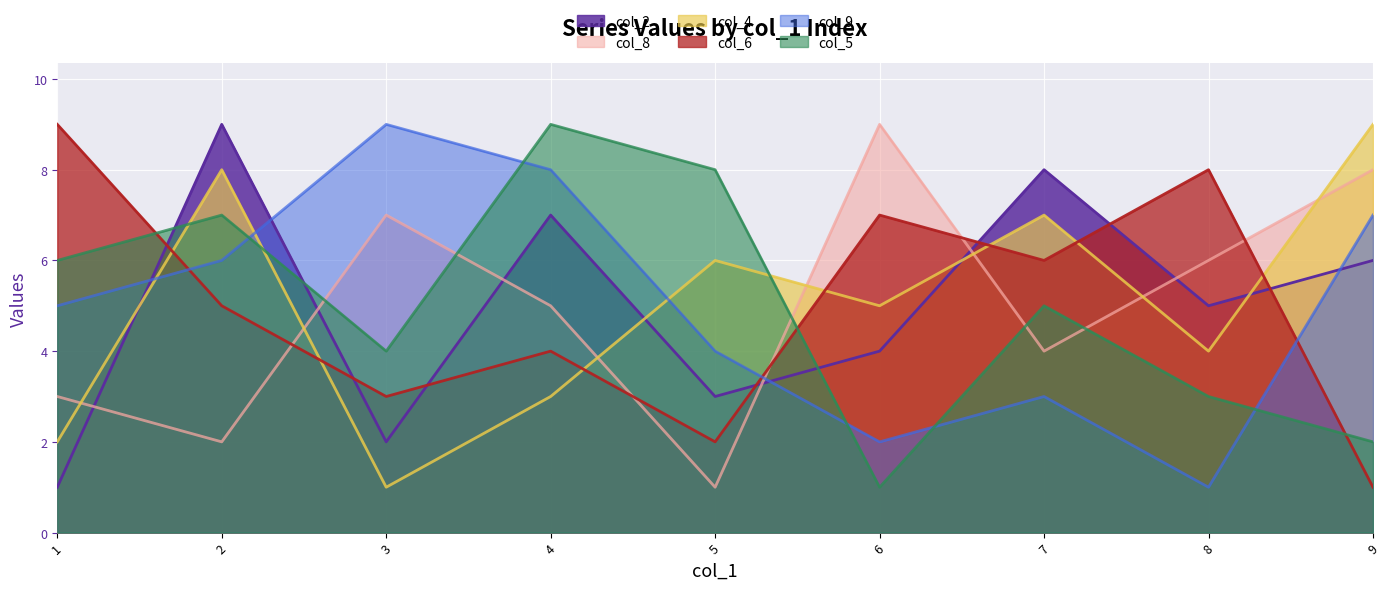

What is the difference between the maximum and second lowest values in the col_4 series?

7